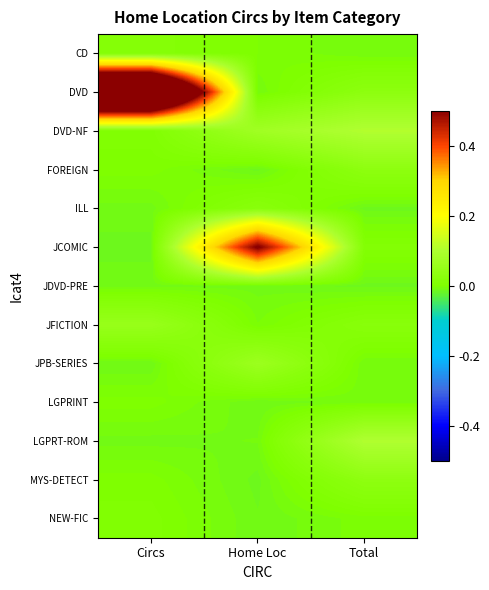

Which series has the widest spread of values?

DVD